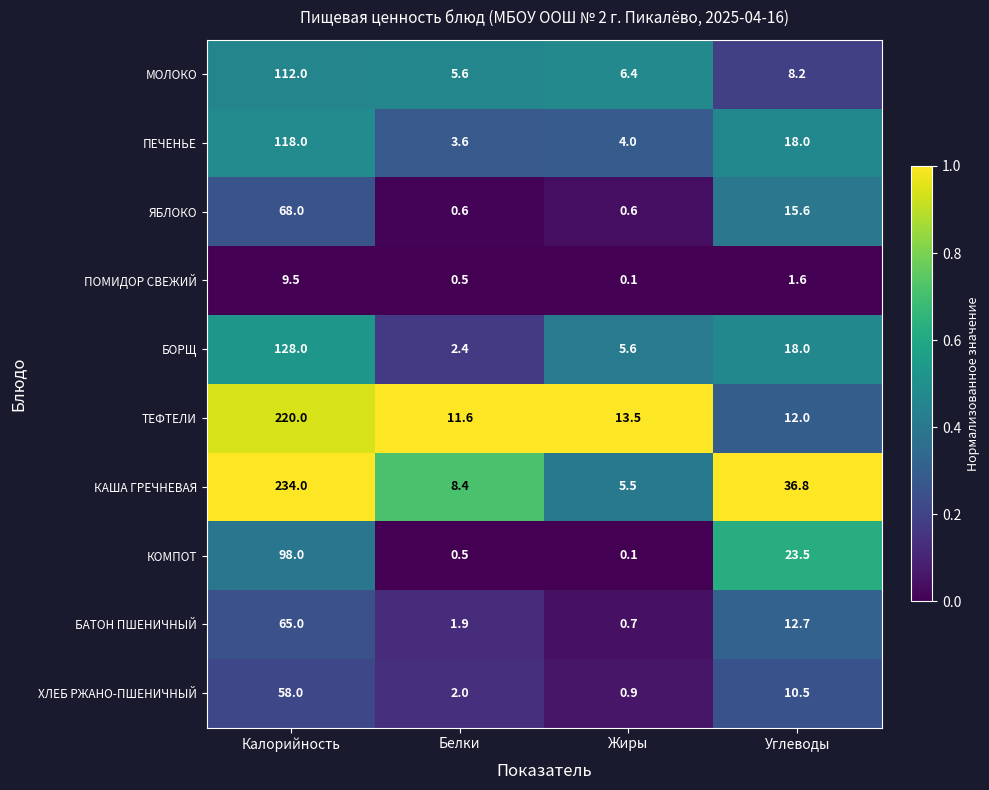

What is the difference between the БАТОН ПШЕНИЧНЫЙ values at Углеводы and Жиры?

12.0